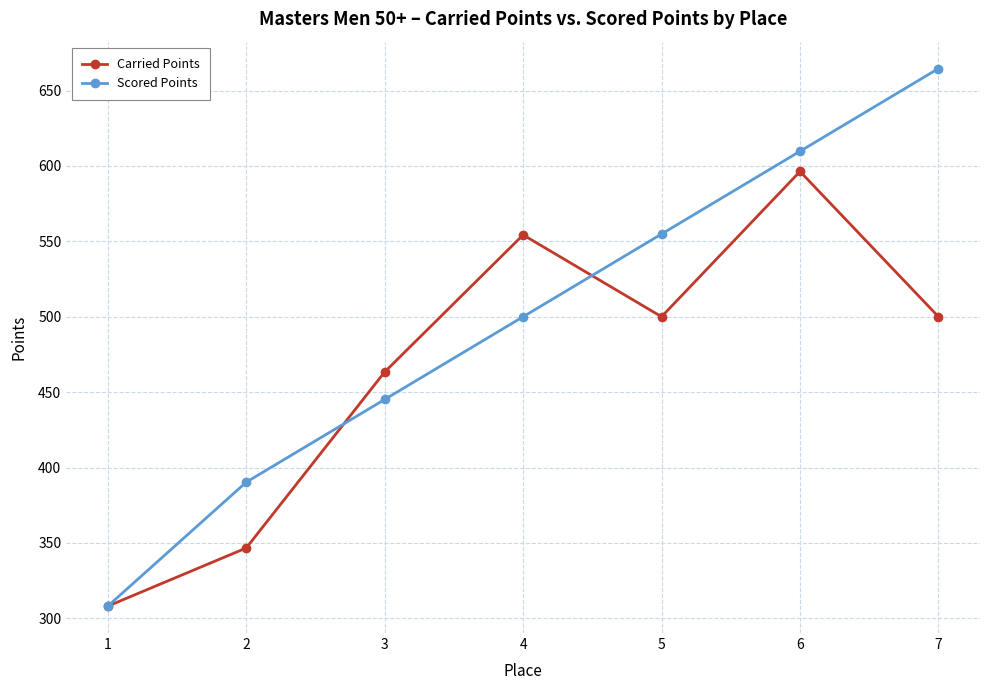

How many lines are shown in the chart?

2